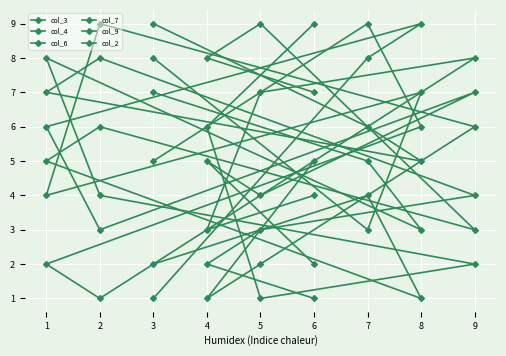

How many values in the col_7 series exceed 5?

4